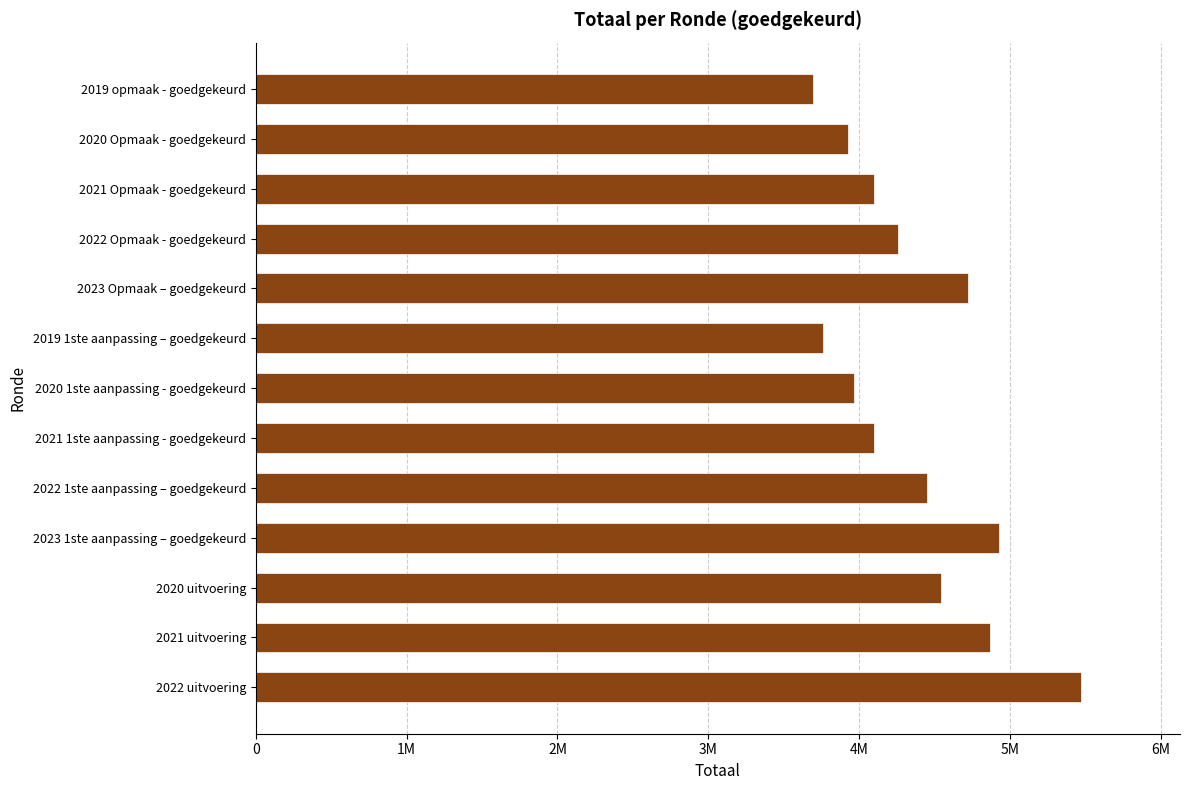

What is the smallest value displayed?

3691385